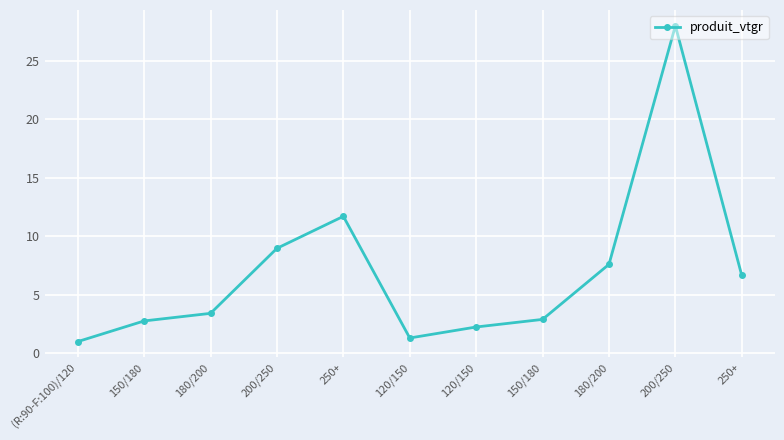

Count the number of data series in this chart.

1